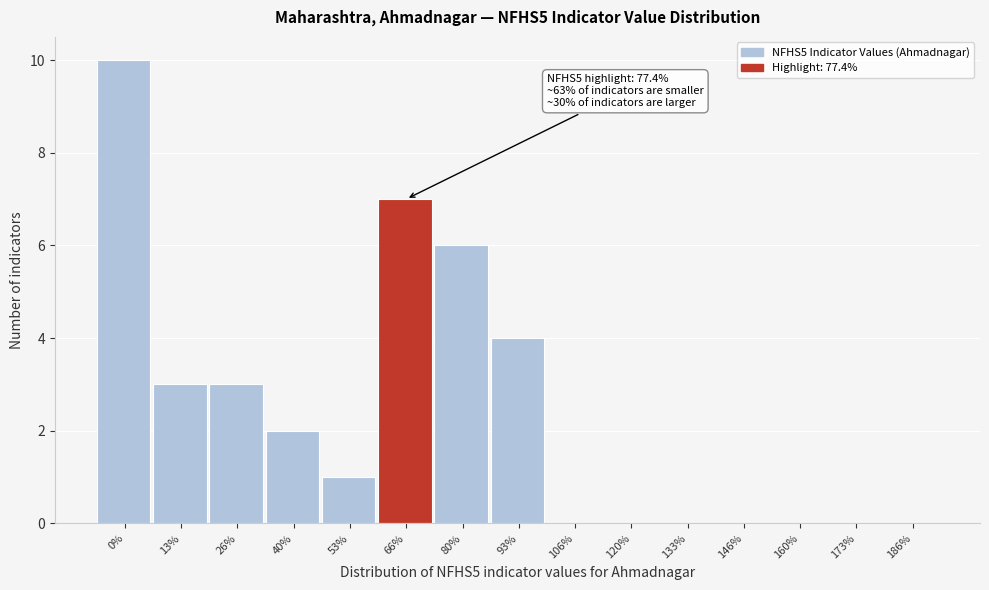

Reading left to right, list all the values displayed in this chart.

0%=10	13%=3	26%=3	40%=2	53%=1	66%=7	80%=6	93%=4	106%=0	120%=0	133%=0	146%=0	160%=0	173%=0	186%=0